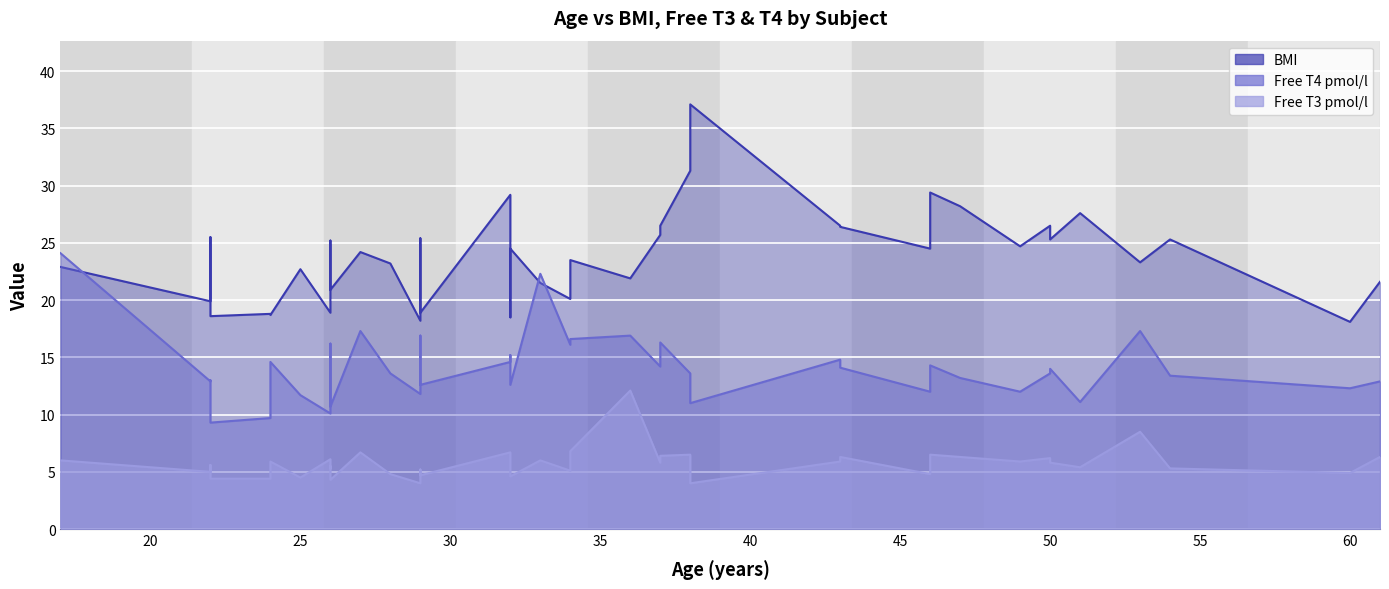

What is the spread (max minus min) of values at 50?

20.3